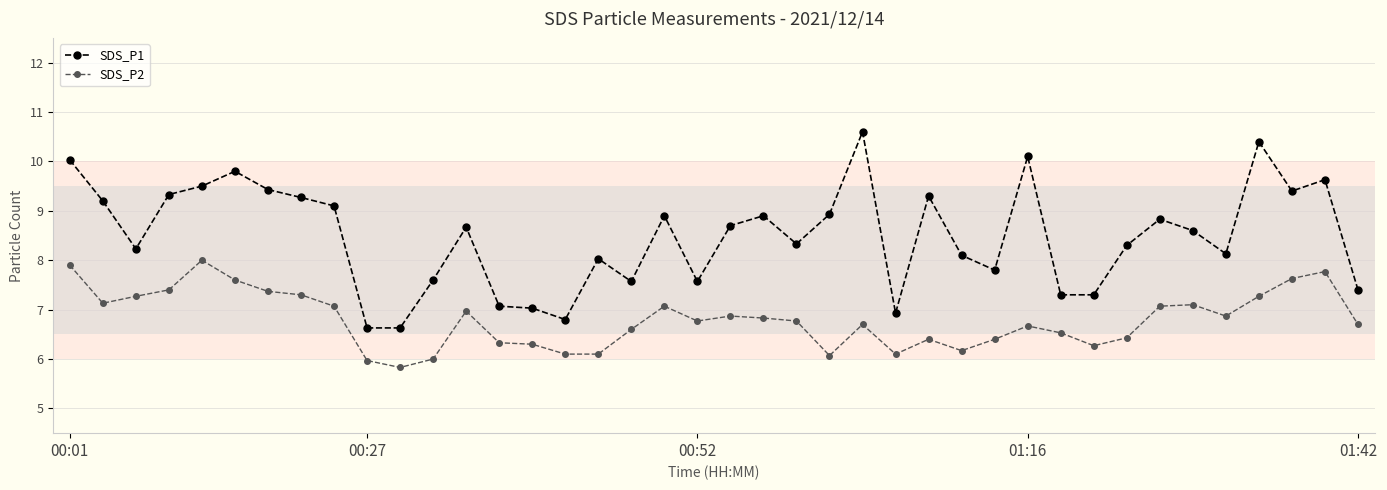

What are all the series names shown in the legend?

SDS_P1, SDS_P2